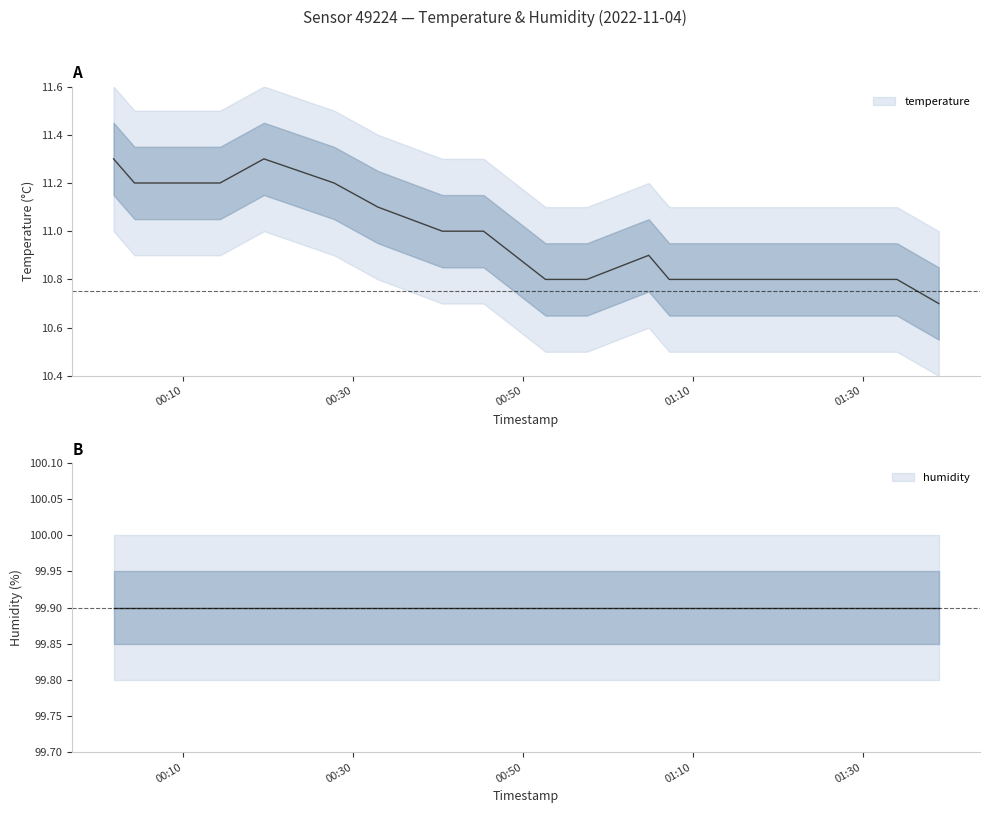

At which label does temperature first exceed 11?

2022-11-04T00:01:49